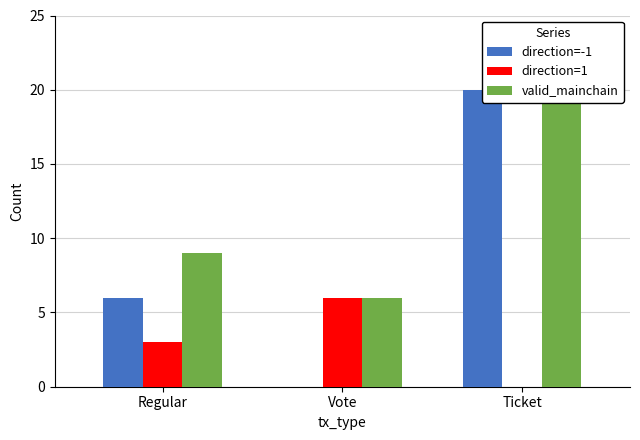

What is the label of the 1st bar from the right?

Ticket